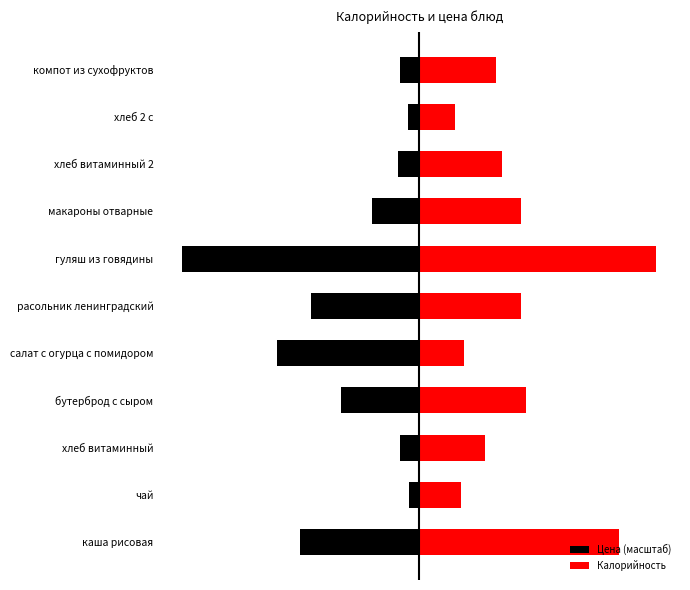

Is it true that Калорийность equals 145.0 at расольник ленинградский?

True